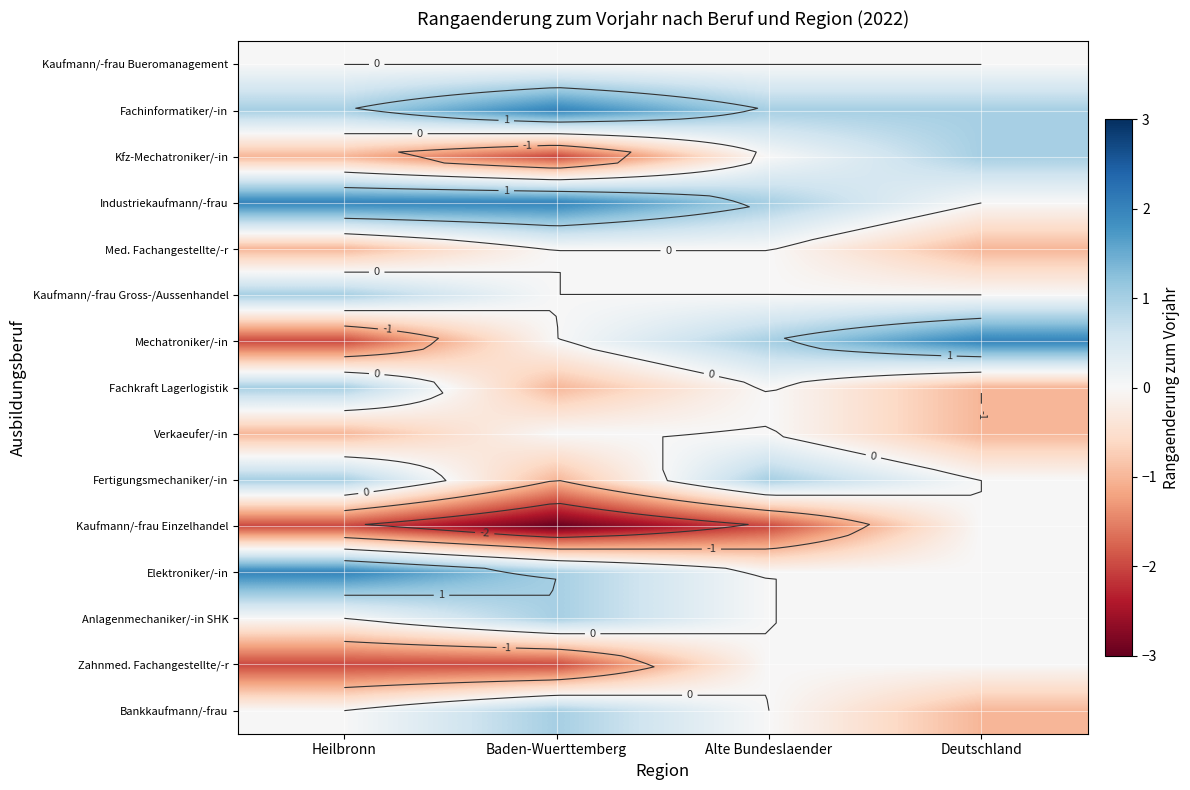

Rank the series at Alte Bundeslaender from highest to lowest value.

Fachinformatiker/-in, Industriekaufmann/-frau, Mechatroniker/-in, Fertigungsmechaniker/-in, Kaufmann/-frau Bueromanagement, Kfz-Mechatroniker/-in, Med. Fachangestellte/-r, Kaufmann/-frau Gross-/Aussenhandel, Fachkraft Lagerlogistik, Verkaeufer/-in, Elektroniker/-in, Anlagenmechaniker/-in SHK, Zahnmed. Fachangestellte/-r, Bankkaufmann/-frau, Kaufmann/-frau Einzelhandel